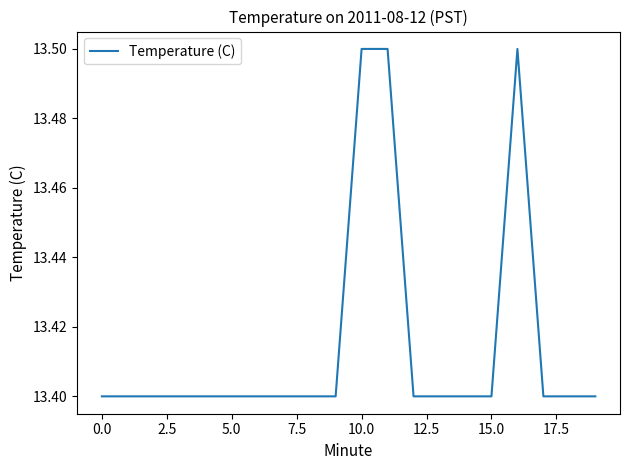

What is the maximum value shown in the chart?

13.5